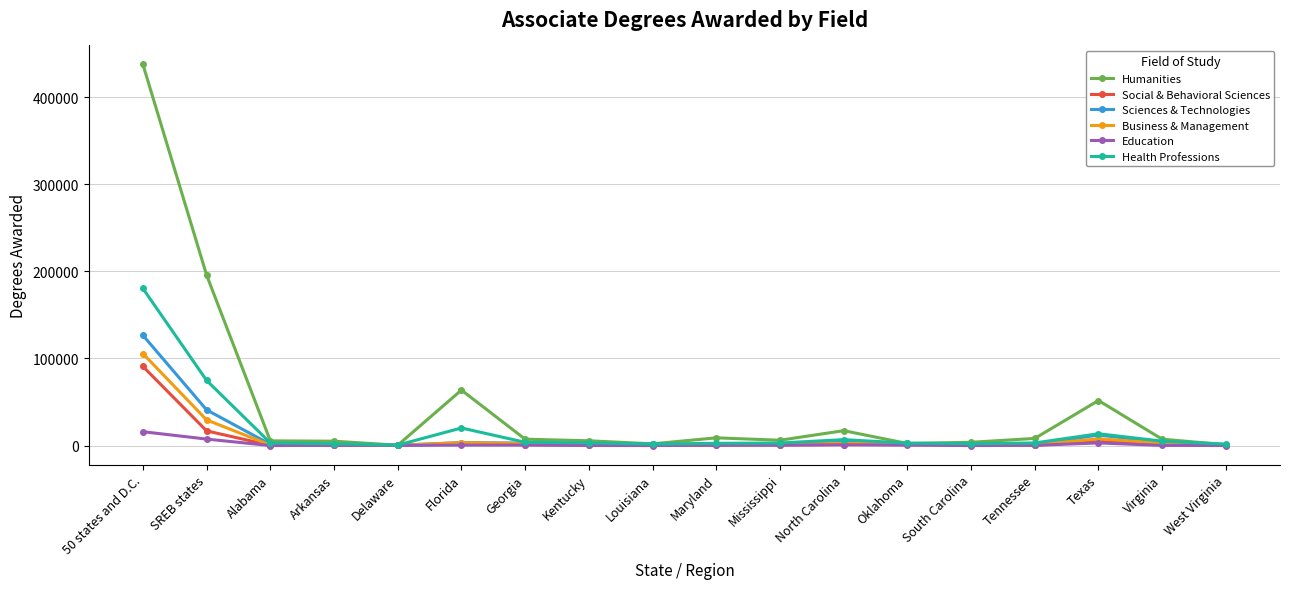

True or false: Humanities has more than 2 points higher than both neighbors.

True